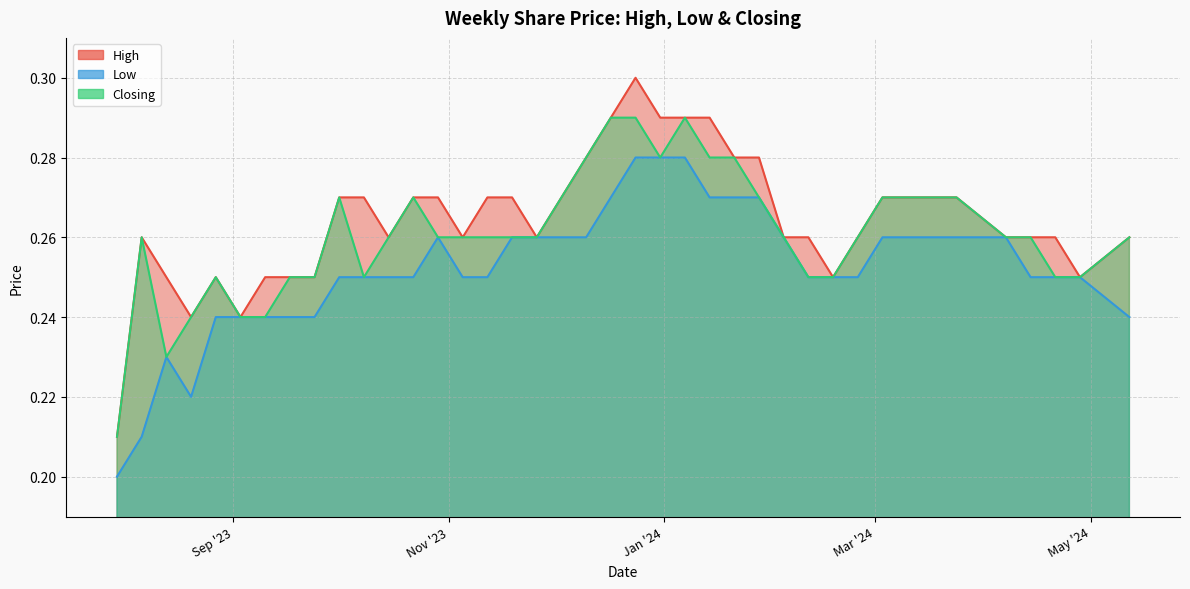

What is the difference between the second highest and minimum values in the Closing series?

0.1